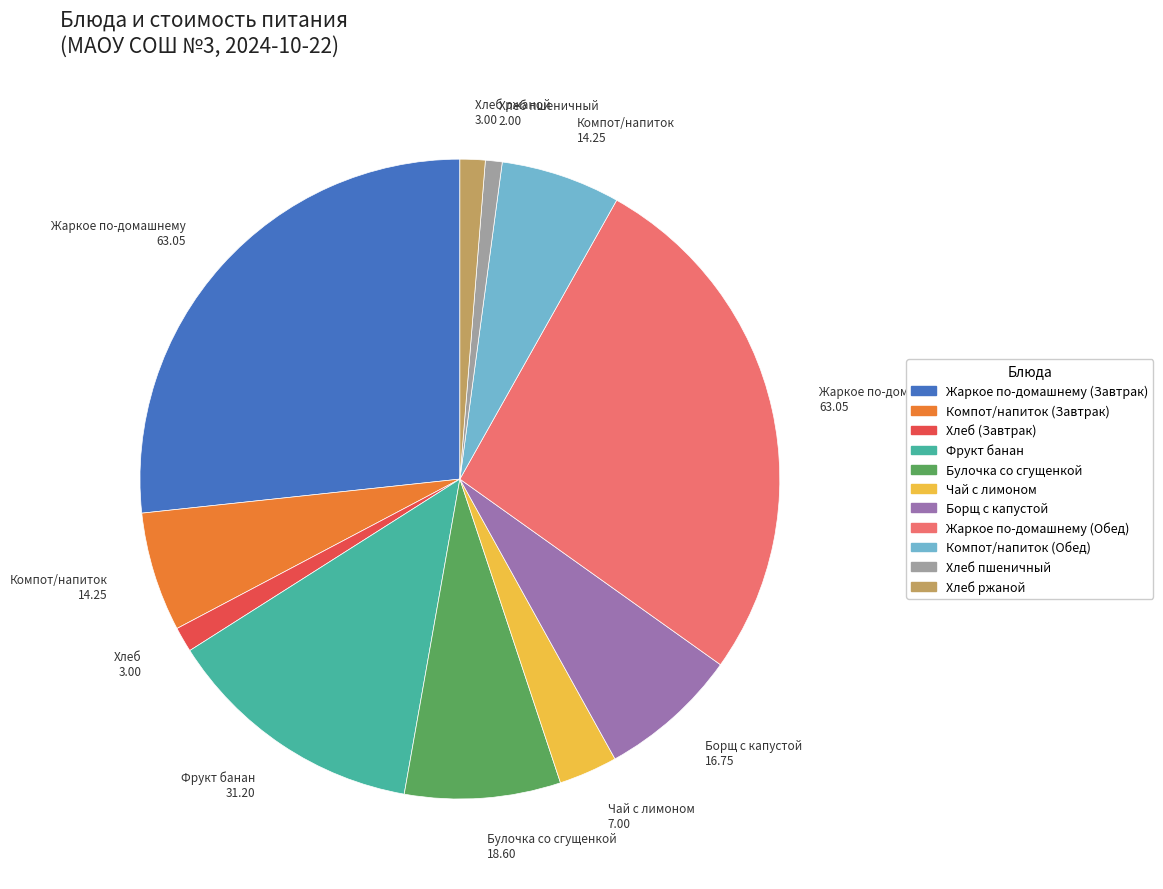

Is the sum of Булочка со сгущенкой and Борщ с капустой greater than half?

No